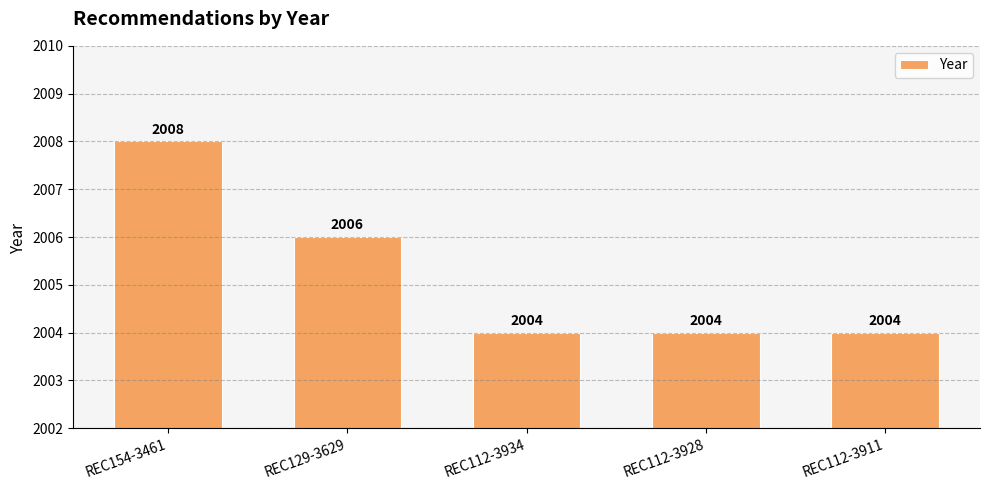

What position from the left is REC112-3911?

5